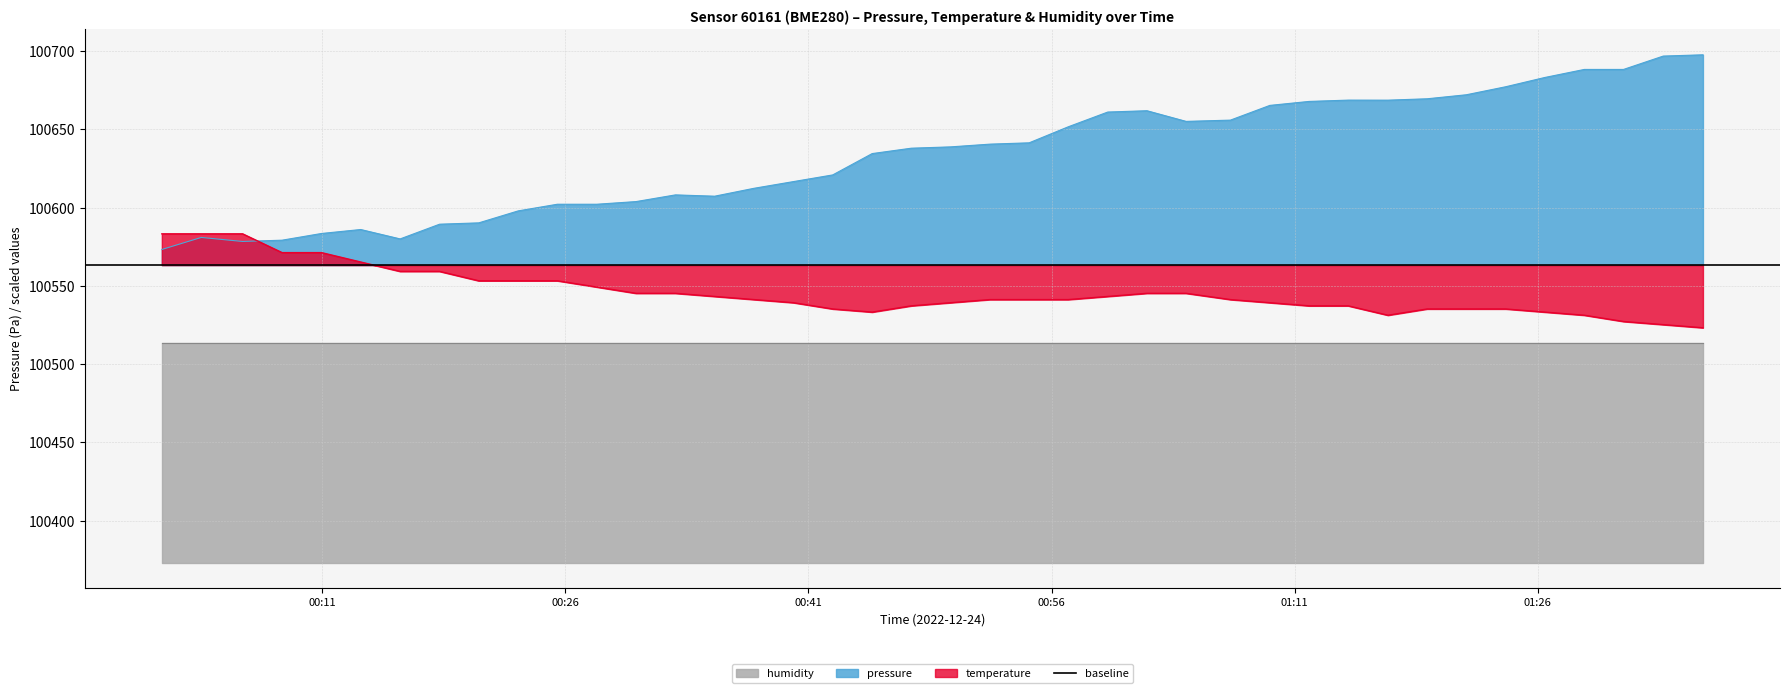

What is the highest value of the temperature series?

100583.2